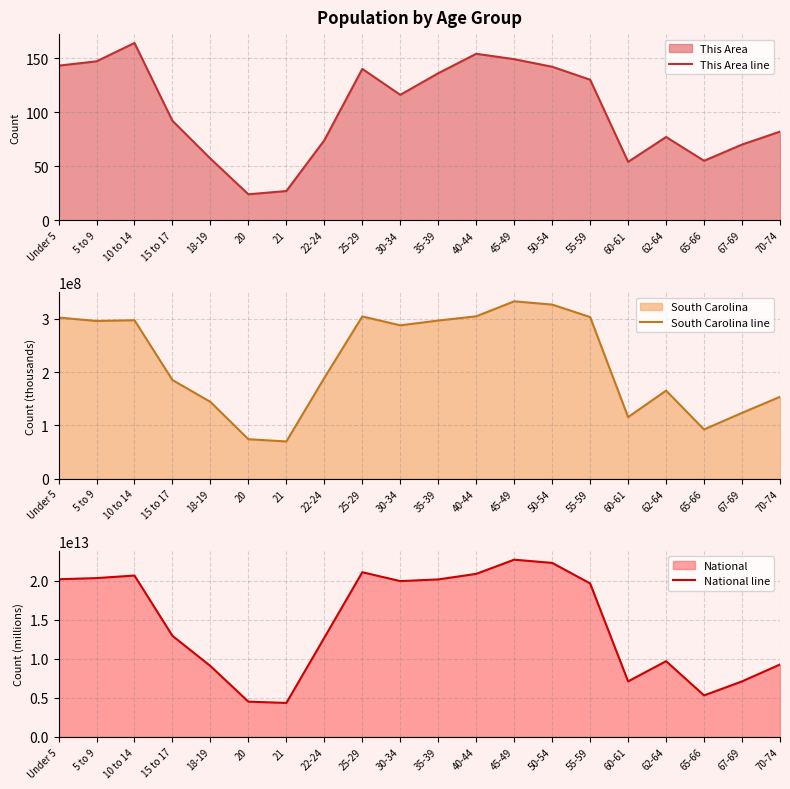

The value of This Area line at 5 to 9 is 147. True or false?

True